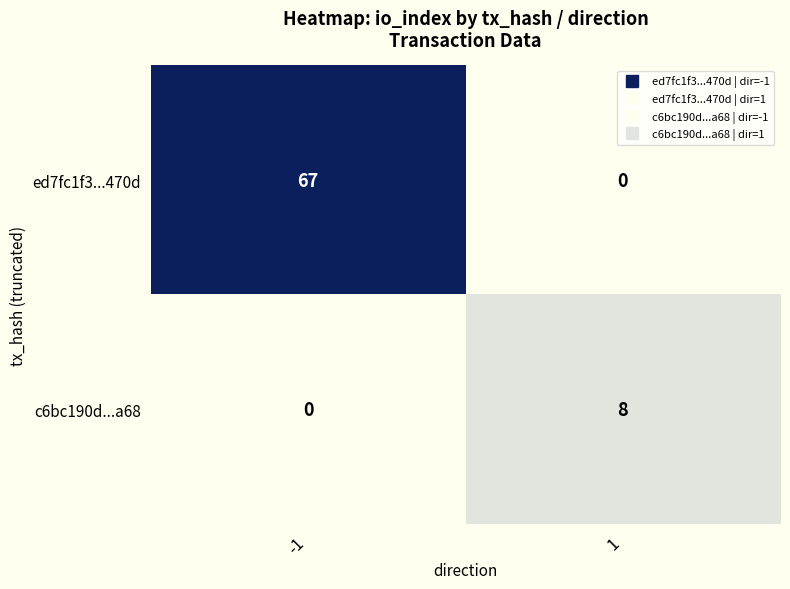

The c6bc190d...a68 series shows 8 at 1. True or false?

True